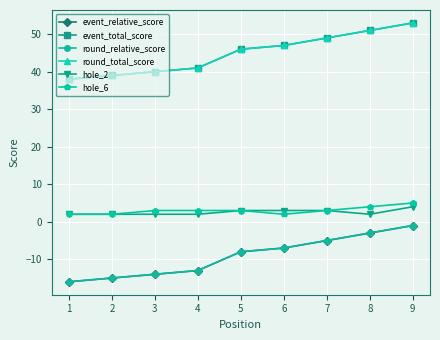

Reading right to left, transcribe all the data shown in this chart.

event_relative_score: -1	-3	-5	-7	-8	-13	-14	-15	-16
event_total_score: 53	51	49	47	46	41	40	39	38
round_relative_score: -1	-3	-5	-7	-8	-13	-14	-15	-16
round_total_score: 53	51	49	47	46	41	40	39	38
hole_2: 4	2	3	3	3	2	2	2	2
hole_6: 5	4	3	2	3	3	3	2	2